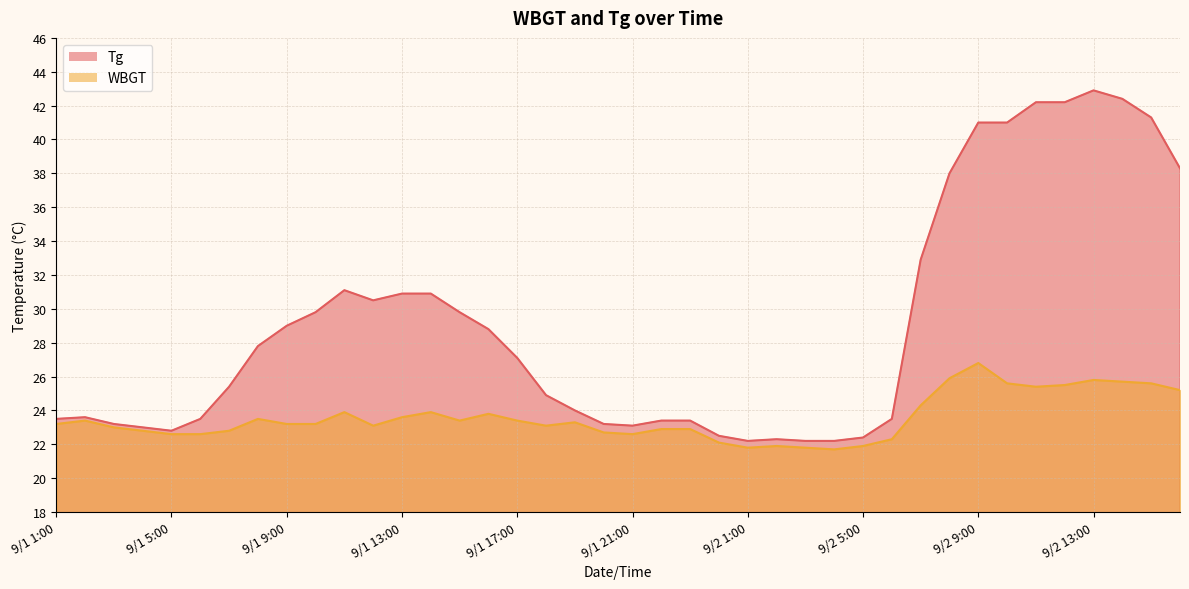

At which label does WBGT reach its minimum?

9/2 4:00